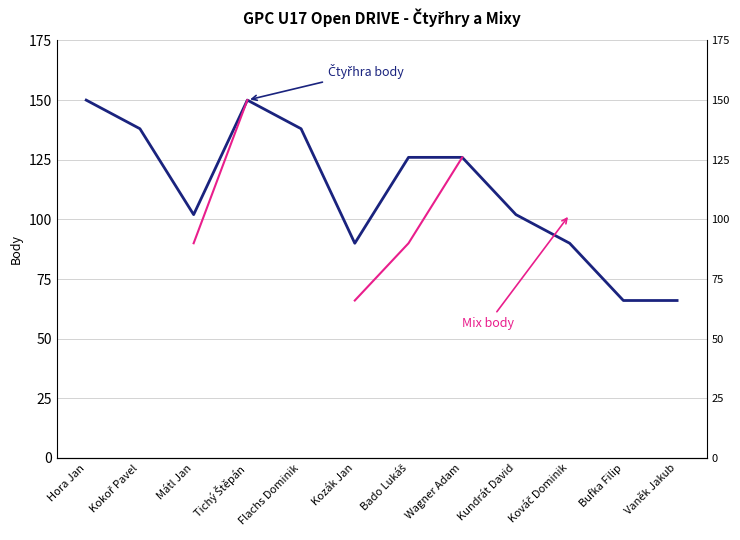

At which label does Čtyřhra body reach its minimum?

Bufka Filip